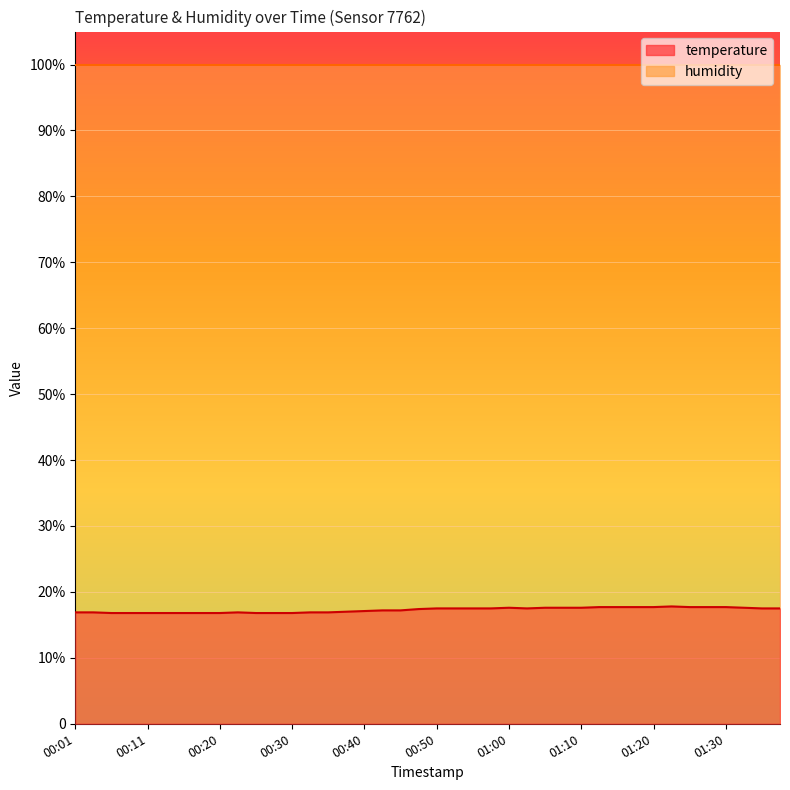

Count the values in the range 16 to 17.

16